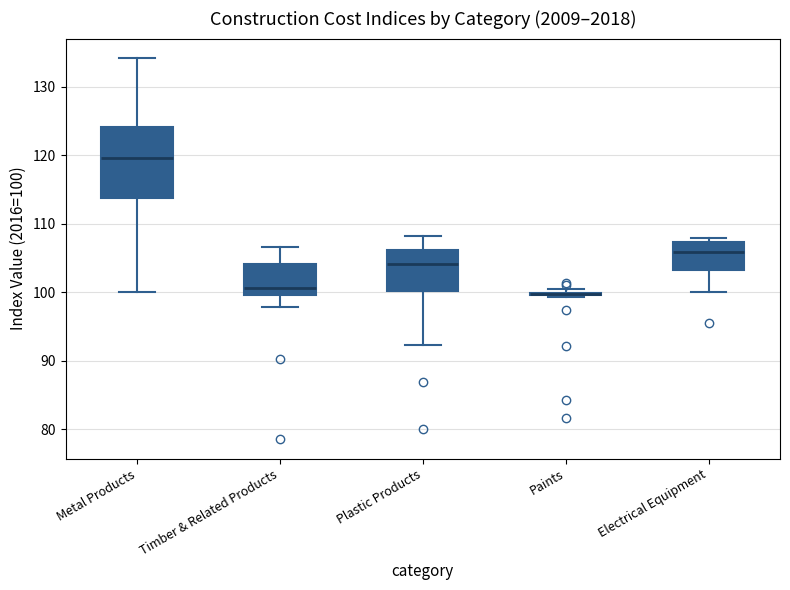

Reading left to right, transcribe this box plot: for each box, give where its median line is, the range the box spans, and where its two whiskers end, as read against the y-axis. The values are not printed on the chart, so give them approximately, as read against the axis.

Metal Products: median 120, box 114 to 124, whiskers 100 to 134
Timber & Related Products: median 101, box 100 to 104, whiskers 98 to 107
Plastic Products: median 104, box 100 to 106, whiskers 92 to 108
Paints: box collapsed to a line at 100, whiskers 99 to 100
Electrical Equipment: median 106, box 103 to 107, whiskers 100 to 108